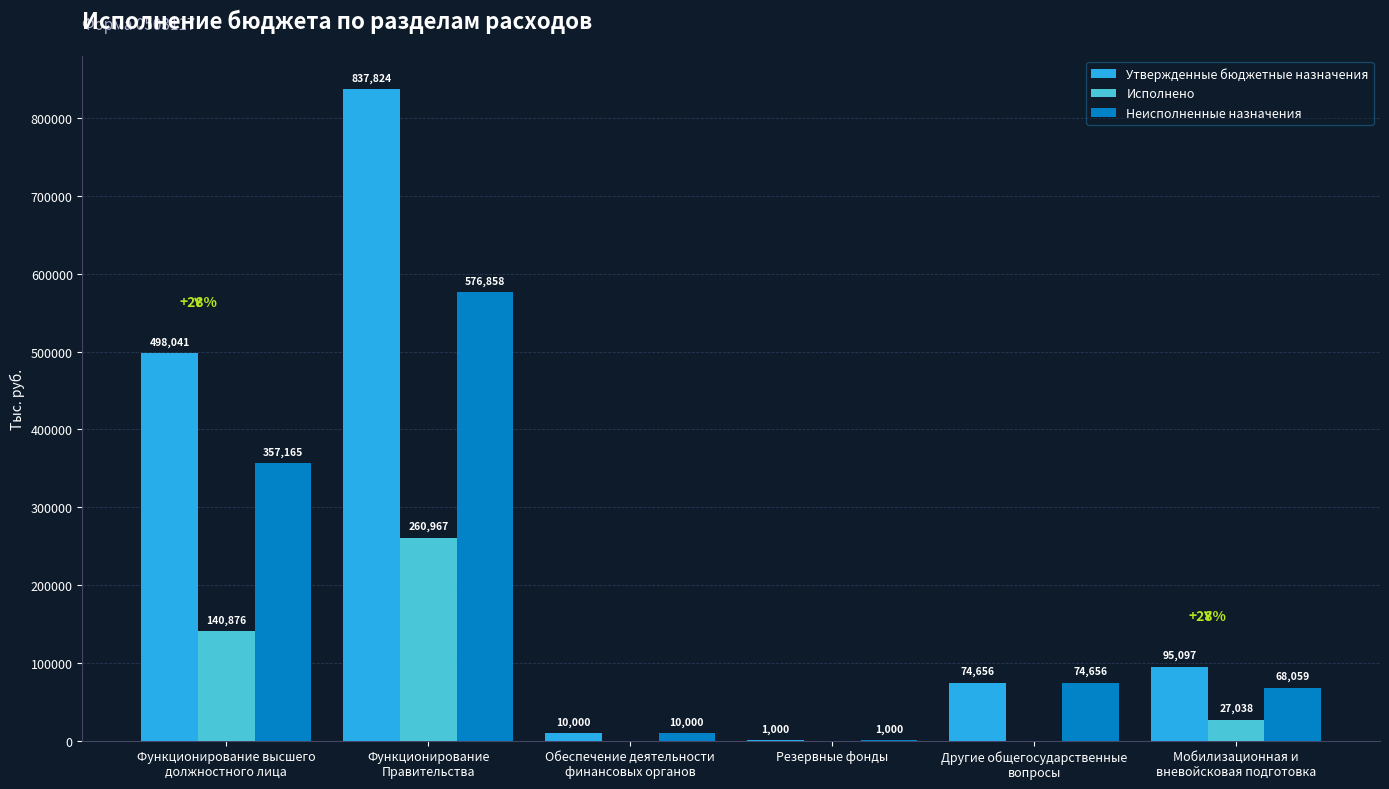

Which series has the largest range (max minus min)?

Утвержденные бюджетные назначения